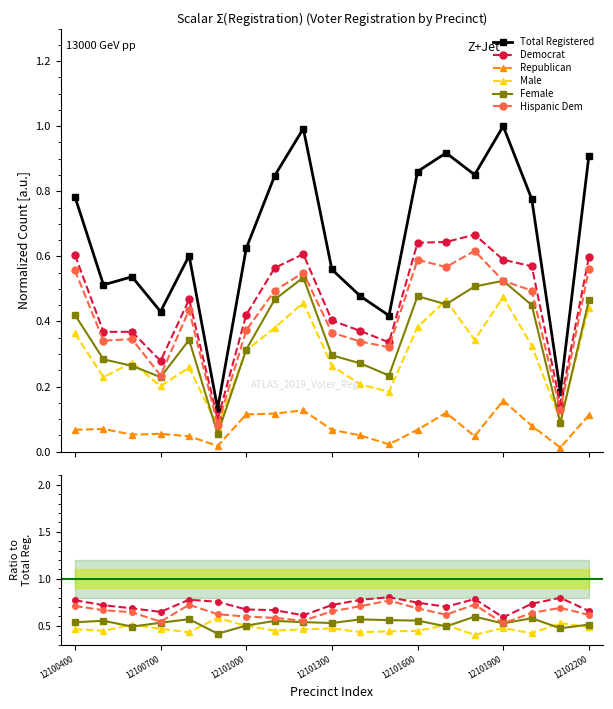

True or false: Female and Democrat cross at least once.

False